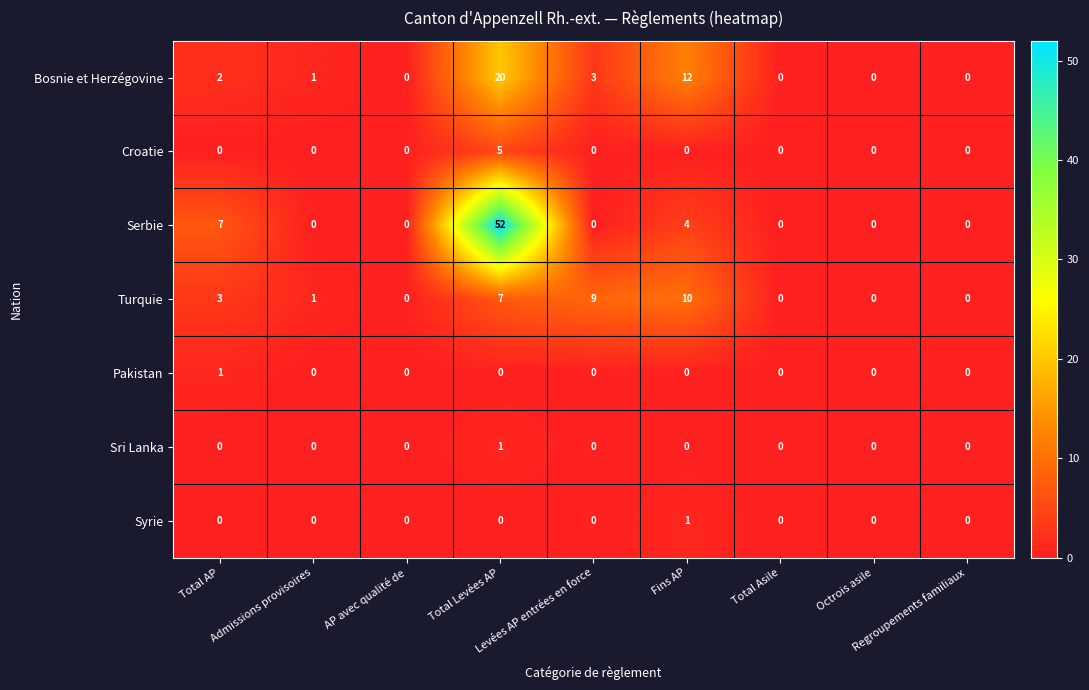

Which series has the widest spread of values?

Serbie